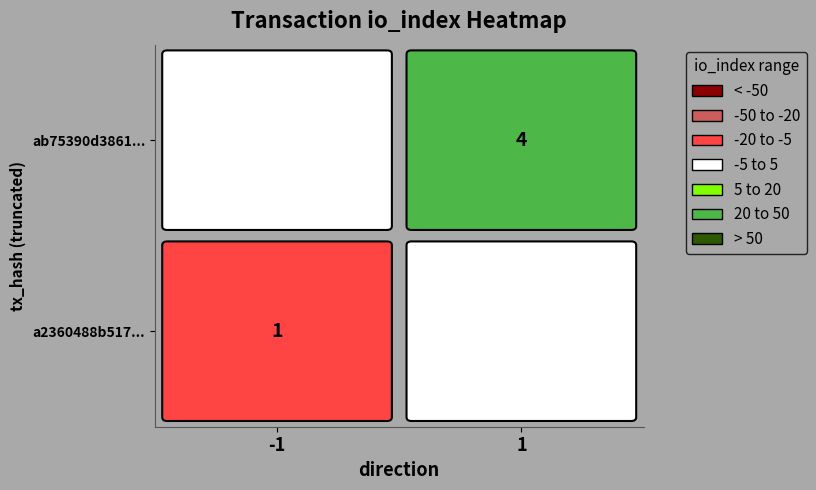

Which series has the largest total across all categories?

ab75390d38611b0eddc654f207fea1d18ea5c59